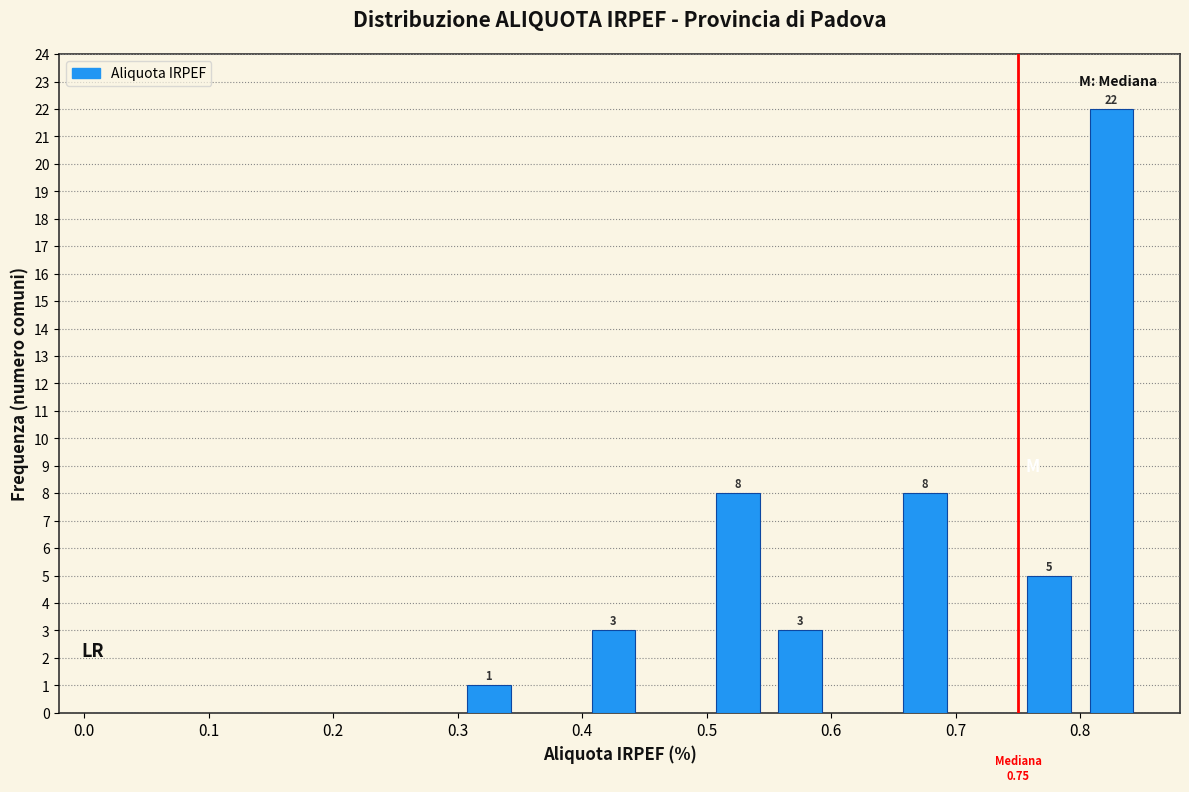

Which range on the x-axis has the tallest bar?

0.80 to 0.85